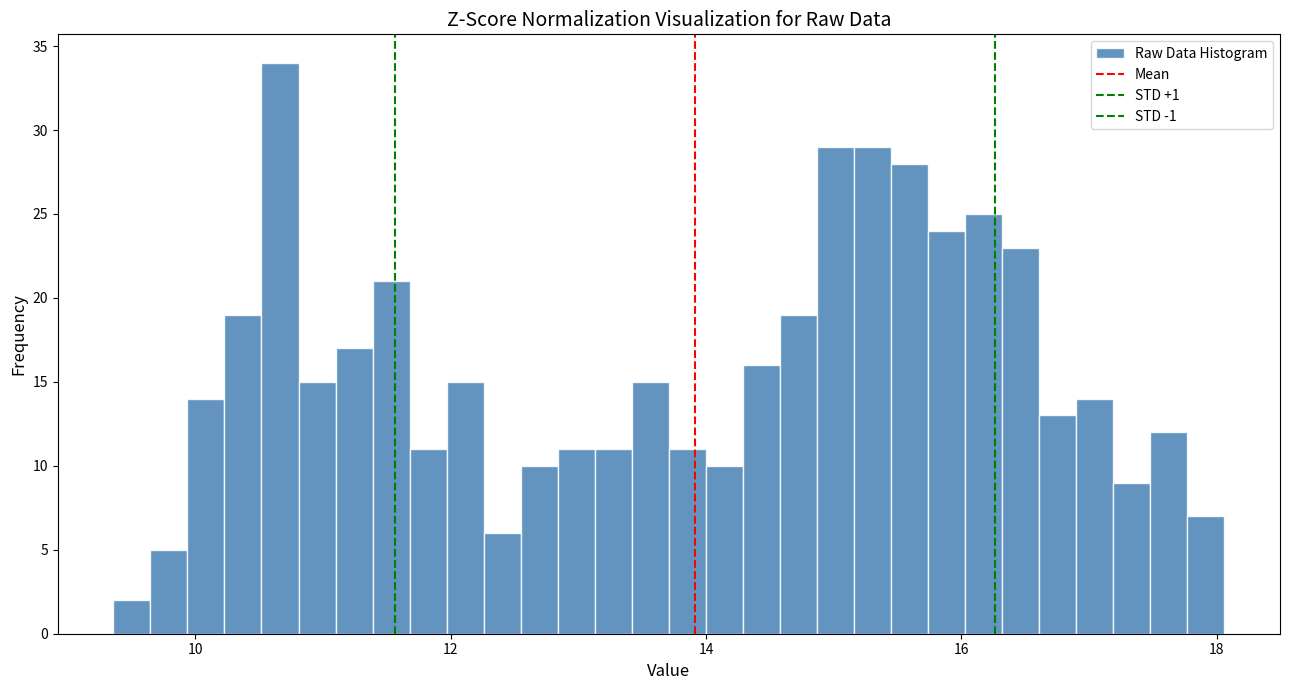

Around what value on the x-axis is the tallest bar? Give the approximate position of its centre, as read against the axis.

10.6